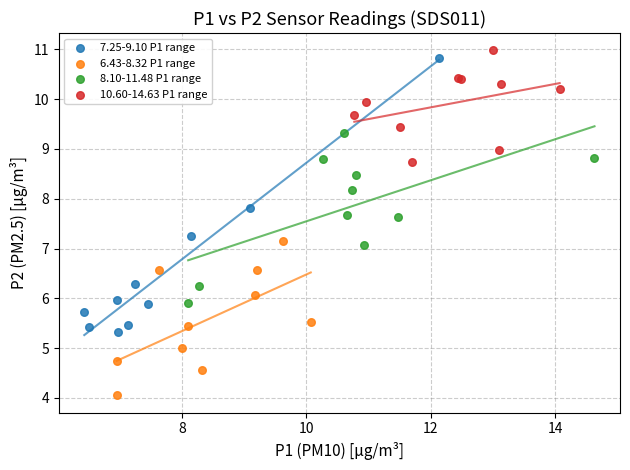

Which series reaches the minimum Y coordinate?

6.43-8.32 P1 range